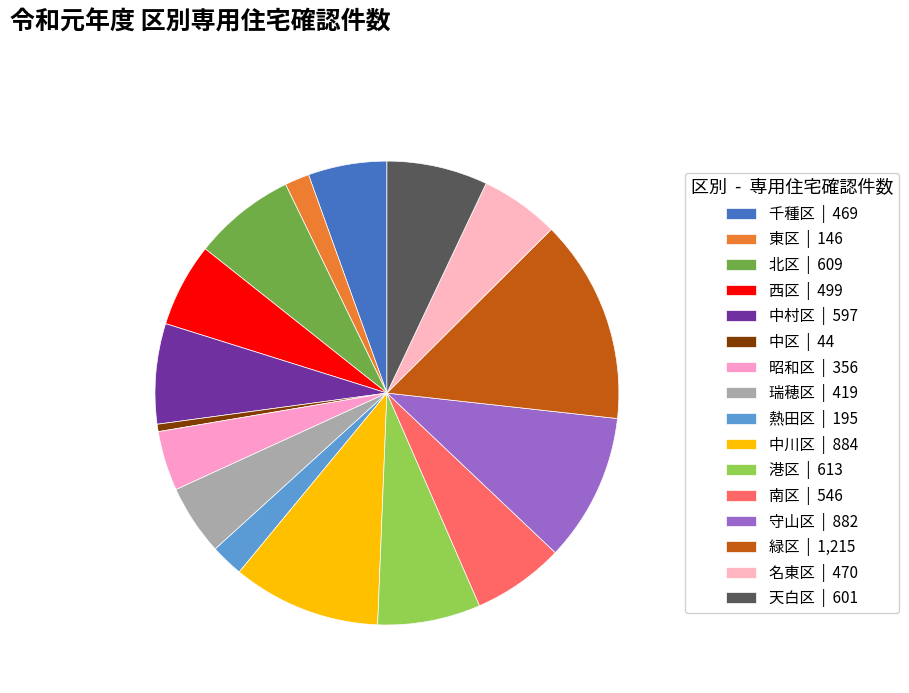

To the nearest percent, what portion does 北区 represent?

7%